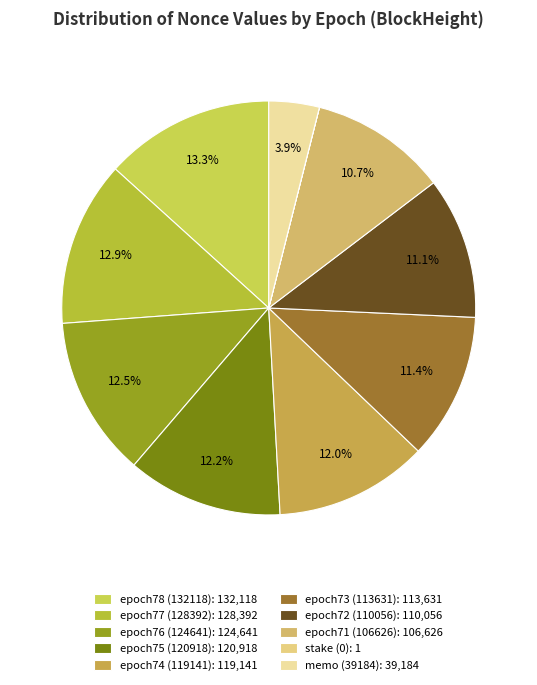

What is the ratio of the value at epoch71 (106626) to the value at epoch77 (128392)?

0.8